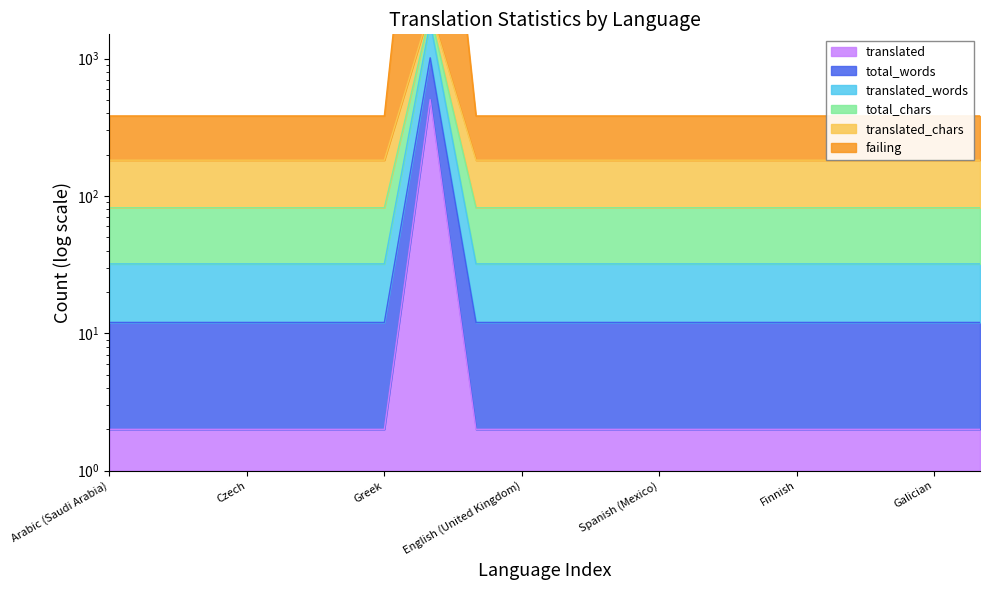

How many data points in translated_chars are above 82?

1